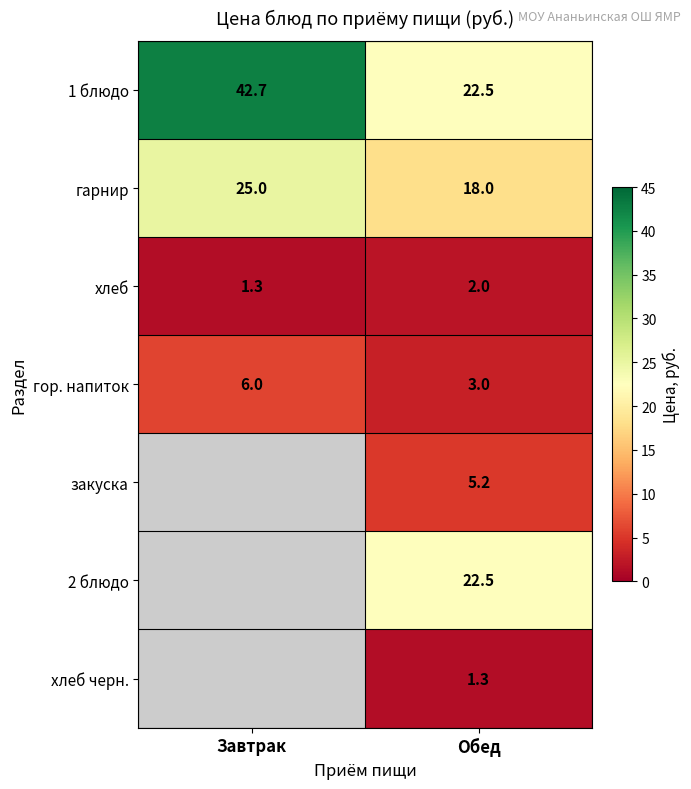

What is the difference between the хлеб values at Обед and Завтрак?

0.7